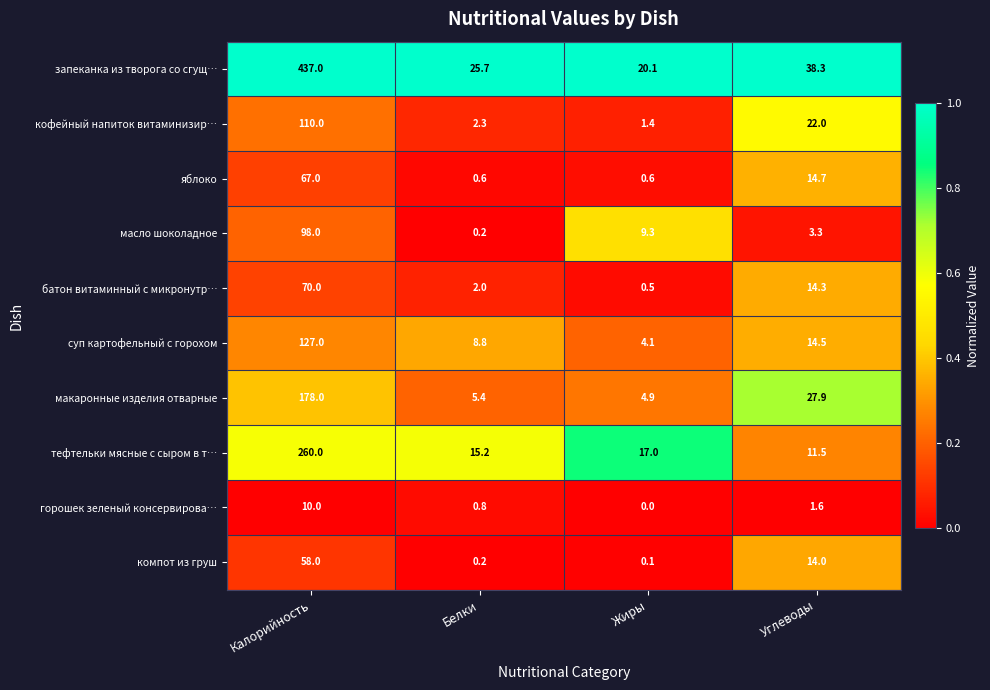

What is the total value across all series at Калорийность?

1415.0